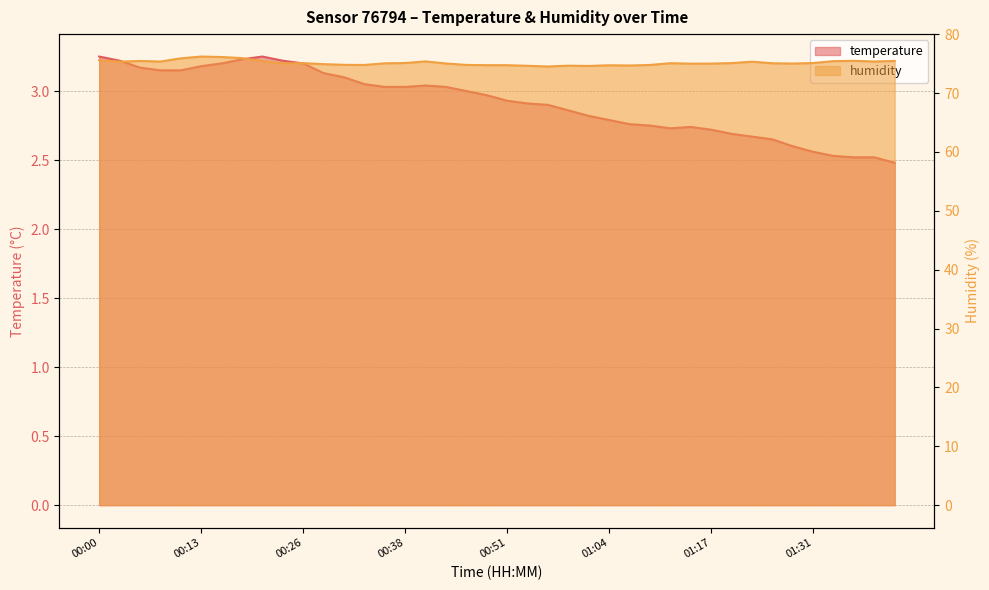

What is the greatest value displayed?

76.2